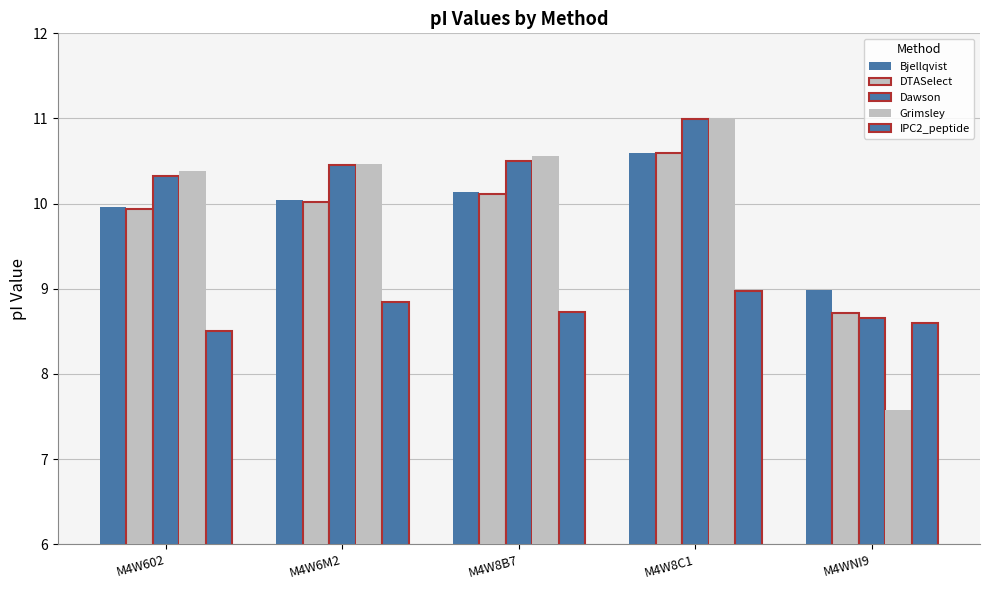

At which category is the sum across all series the highest?

M4W8C1